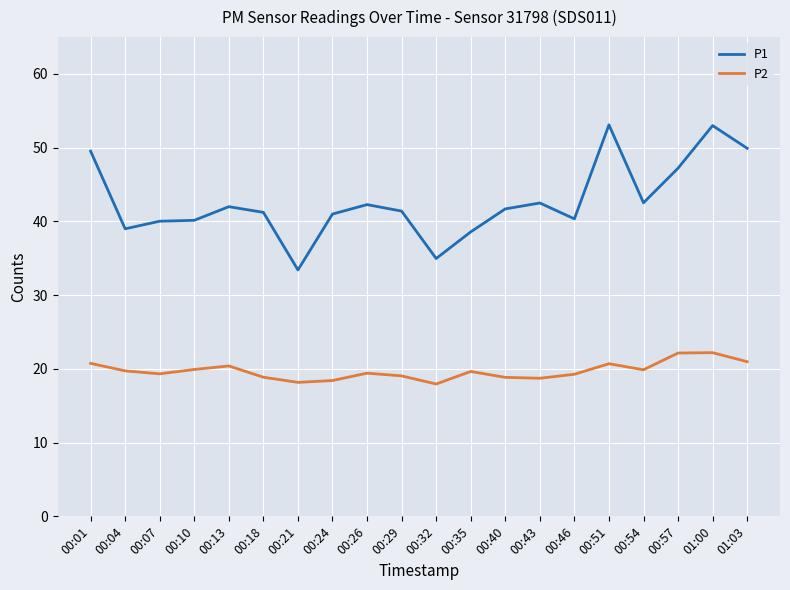

True or false: P1 and P2 cross at least once.

False